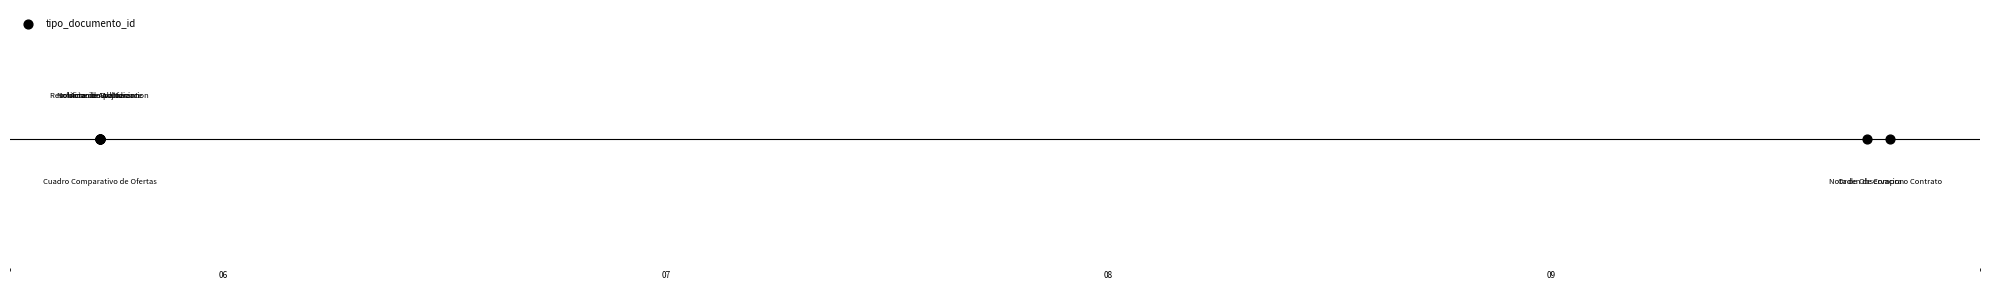

What is the ratio of the value at 2019-12-05 17:15:50 to the value at 2019-12-09 18:24:20?

0.3